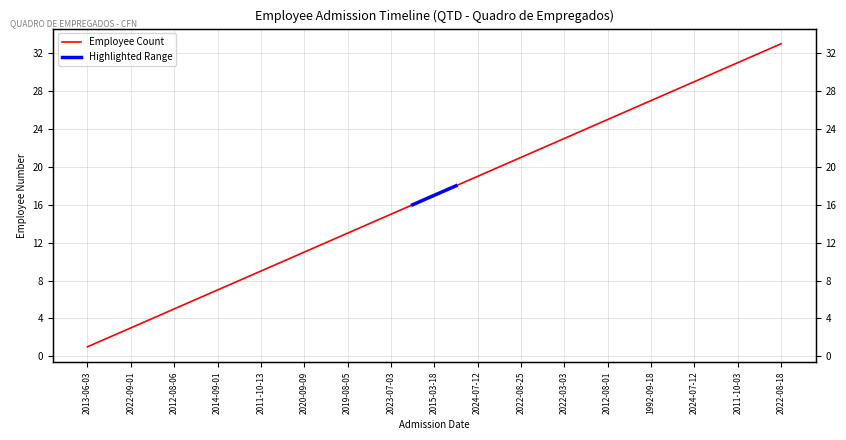

What is the difference between the values at 2015-03-18 and 2022-08-18?

16